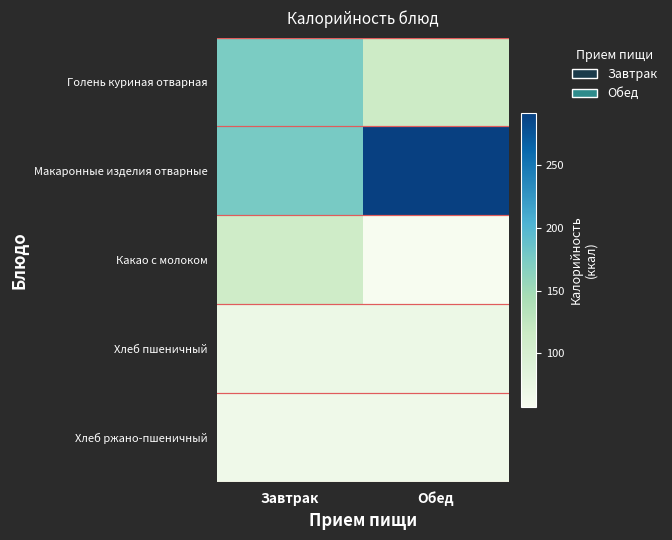

Count the number of data series in this chart.

5